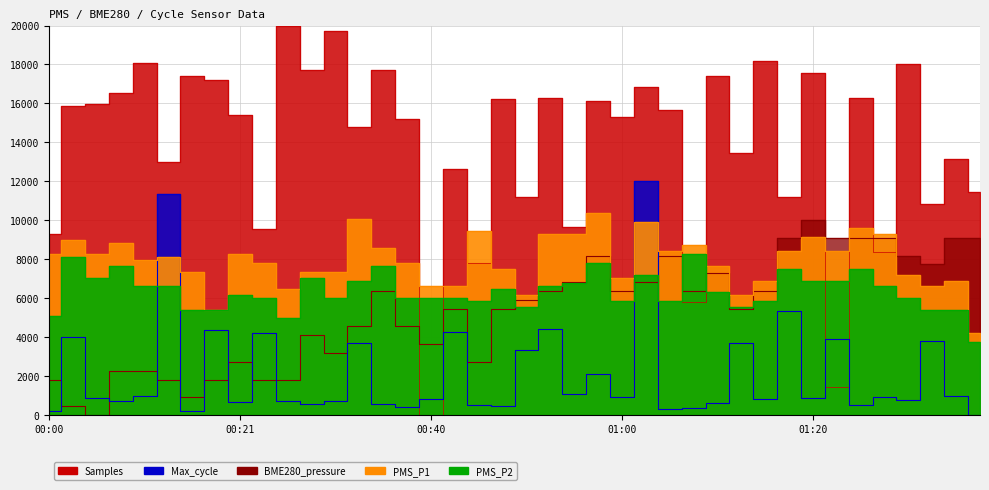

The PMS_P1 series shows 1899.3 at 00:08. True or false?

False